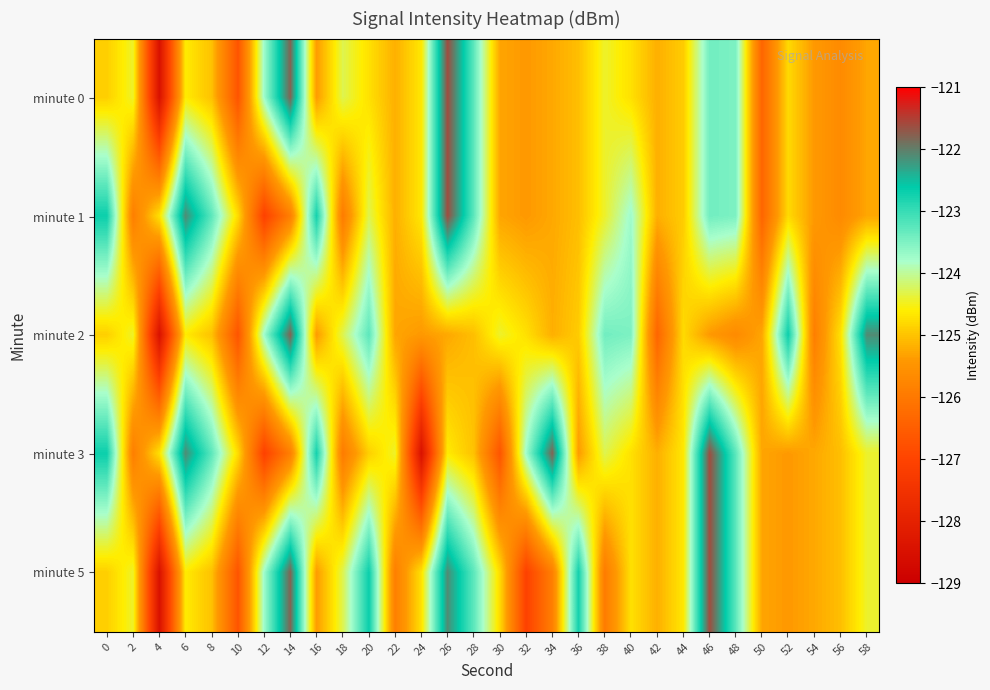

What is the total value across all series at 14?

-617.1